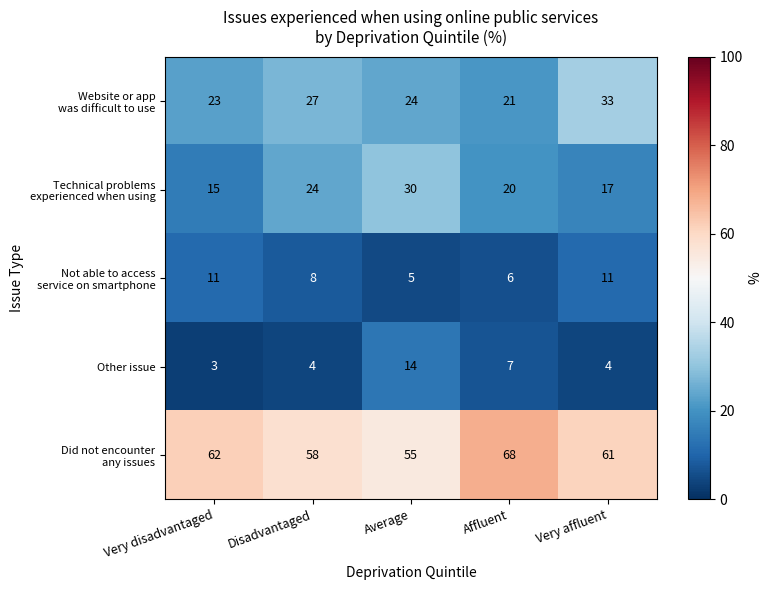

What is the total value across all series at Average?

128